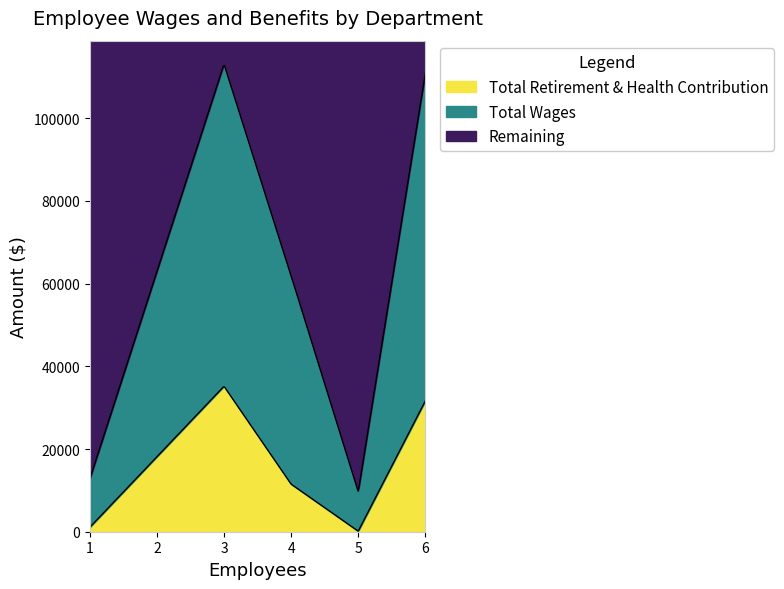

True or false: Total Wages and Total Retirement & Health Contribution intersect in this chart.

False